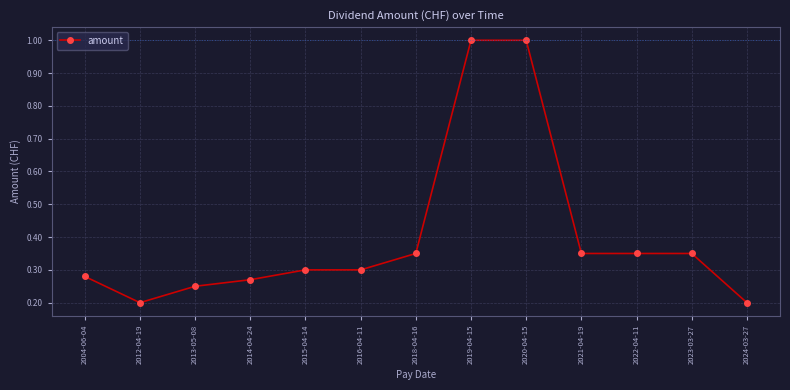

Is this an area chart (filled region under the line)?

No